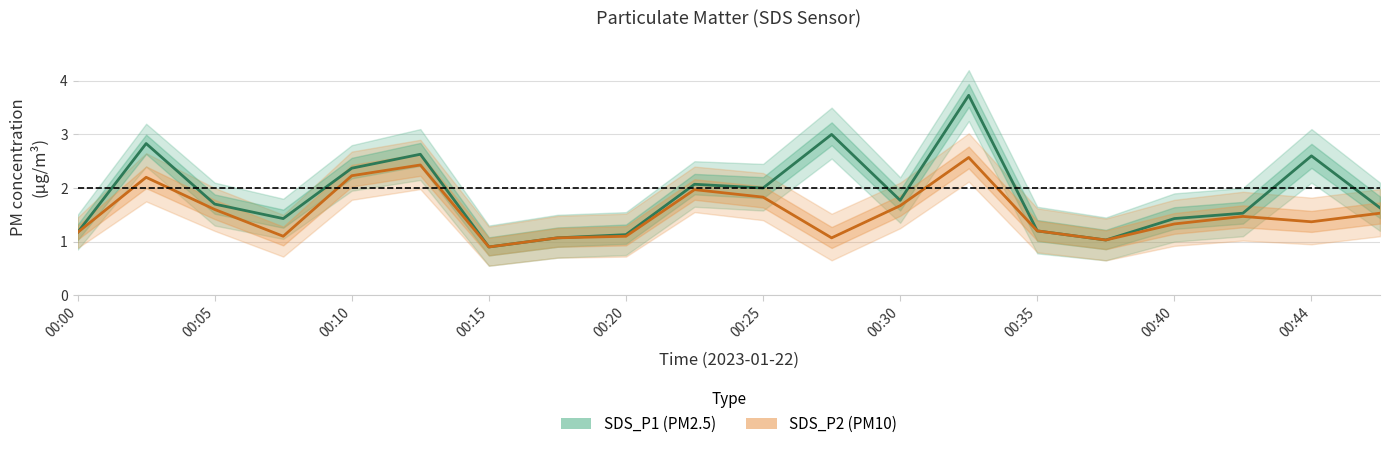

Reading left to right, extract all data points from this chart.

SDS_P1: 00:00=1.2	00:02=2.8	00:05=1.7	00:07=1.4	00:10=2.4	00:12=2.6	00:15=0.9	00:17=1.1	00:20=1.1	00:22=2.1	00:25=2.0	00:27=3.0	00:30=1.8	00:32=3.7	00:35=1.2	00:37=1.0	00:40=1.4	00:42=1.5	00:44=2.6	00:47=1.6
SDS_P2: 00:00=1.2	00:02=2.2	00:05=1.6	00:07=1.1	00:10=2.2	00:12=2.4	00:15=0.9	00:17=1.1	00:20=1.1	00:22=2.0	00:25=1.8	00:27=1.1	00:30=1.7	00:32=2.6	00:35=1.2	00:37=1.0	00:40=1.3	00:42=1.5	00:44=1.4	00:47=1.5
SDS_P1_hi: 00:00=1.5	00:02=3.2	00:05=2.1	00:07=1.8	00:10=2.8	00:12=3.1	00:15=1.3	00:17=1.5	00:20=1.6	00:22=2.5	00:25=2.5	00:27=3.5	00:30=2.2	00:32=4.2	00:35=1.6	00:37=1.4	00:40=1.9	00:42=2.0	00:44=3.1	00:47=2.1
SDS_P1_lo: 00:00=0.8	00:02=2.4	00:05=1.3	00:07=1.1	00:10=1.9	00:12=2.1	00:15=0.6	00:17=0.7	00:20=0.8	00:22=1.6	00:25=1.6	00:27=2.5	00:30=1.4	00:32=3.2	00:35=0.8	00:37=0.7	00:40=1.0	00:42=1.1	00:44=2.1	00:47=1.2
SDS_P2_hi: 00:00=1.4	00:02=2.6	00:05=2.0	00:07=1.5	00:10=2.7	00:12=2.9	00:15=1.3	00:17=1.5	00:20=1.5	00:22=2.4	00:25=2.3	00:27=1.5	00:30=2.1	00:32=3.0	00:35=1.6	00:37=1.4	00:40=1.8	00:42=1.9	00:44=1.8	00:47=2.0
SDS_P2_lo: 00:00=0.9	00:02=1.8	00:05=1.2	00:07=0.7	00:10=1.8	00:12=2.0	00:15=0.6	00:17=0.7	00:20=0.7	00:22=1.6	00:25=1.4	00:27=0.7	00:30=1.2	00:32=2.1	00:35=0.8	00:37=0.7	00:40=0.9	00:42=1.0	00:44=0.9	00:47=1.1